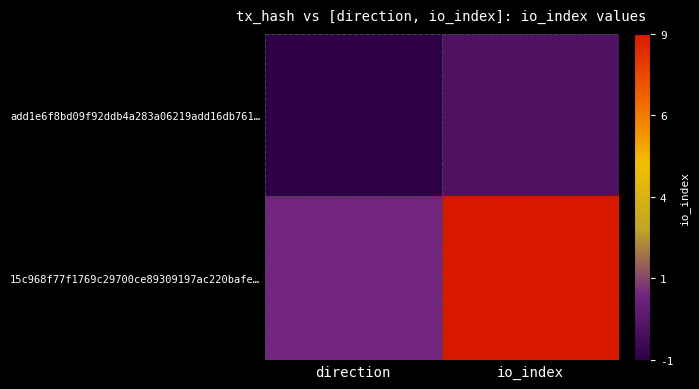

Which series has the largest total across all categories?

15c968f77f1769c29700ce89309197ac220bafe…